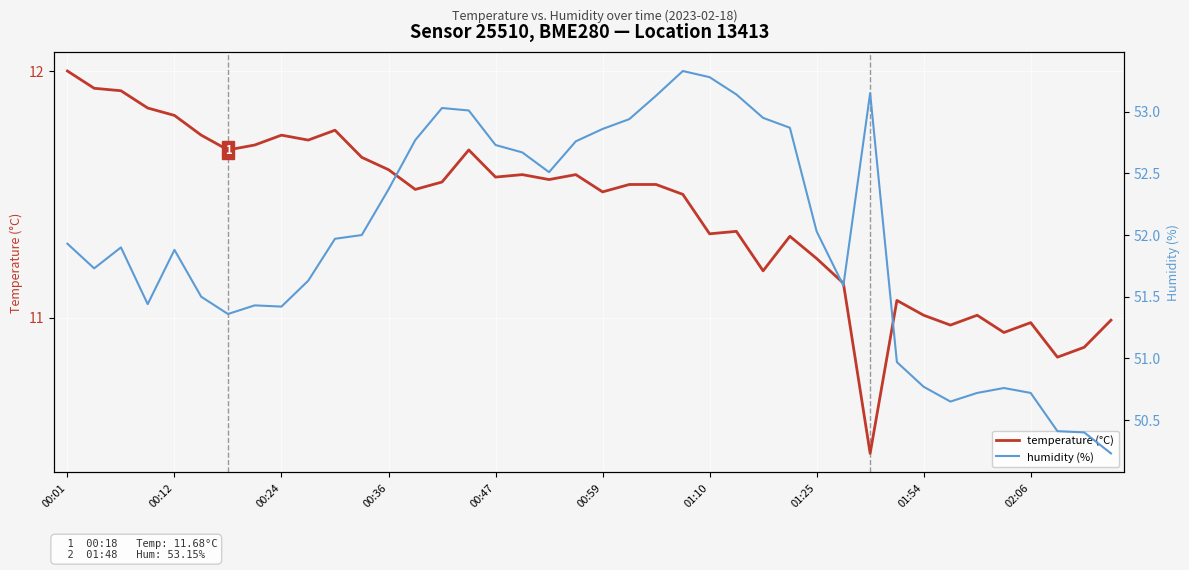

What is the difference between the maximum and minimum values in the humidity (%) series?

3.1